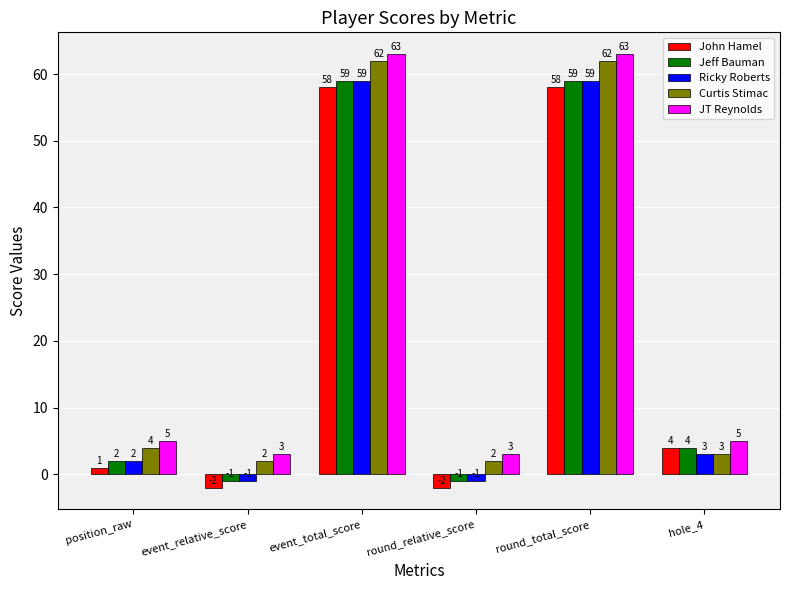

The value of Curtis Stimac at event_relative_score is 2. True or false?

True